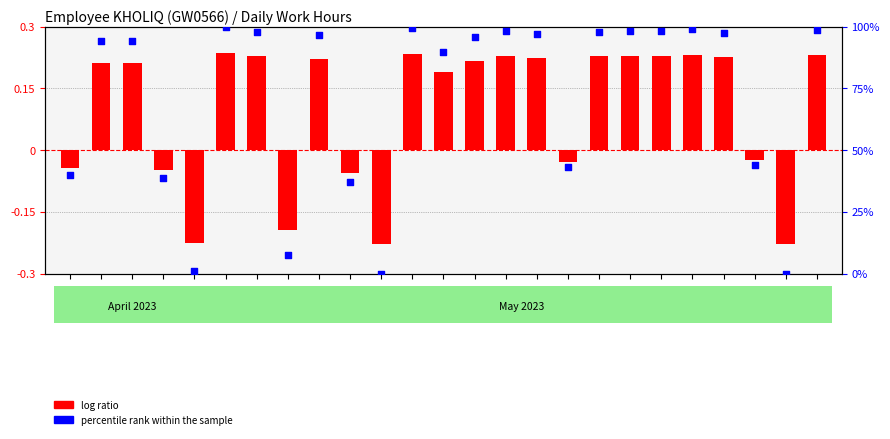

Which series has the largest Y range (max minus min)?

percentile rank within the sample